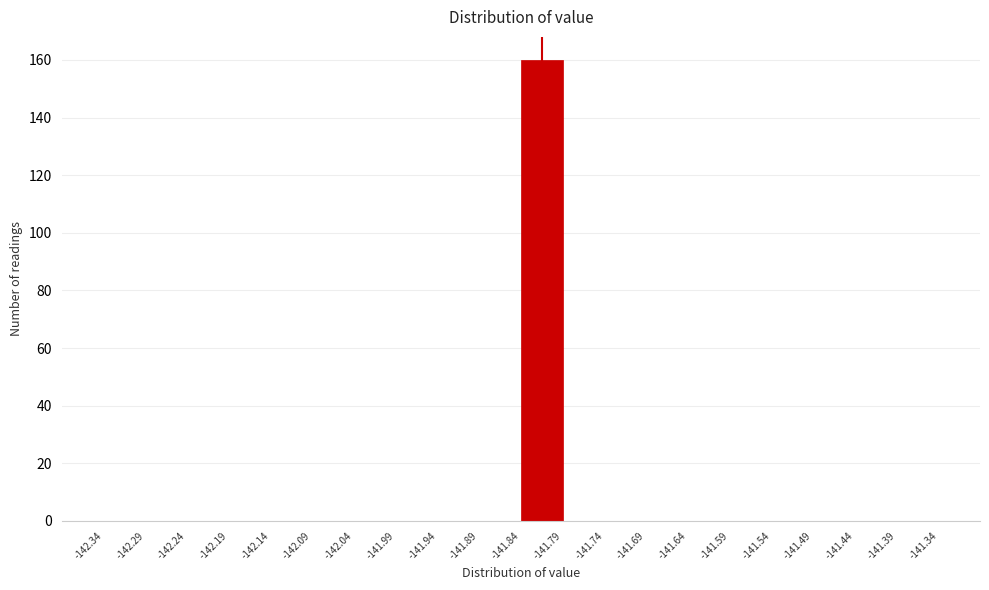

Reading left to right, list every bar in this chart as the range it spans on the x-axis followed by its height. The values are not printed on the chart, so give them approximately, as read against the axis.

-142.34 to -142.29: 0
-142.29 to -142.24: 0
-142.24 to -142.19: 0
-142.19 to -142.14: 0
-142.14 to -142.09: 0
-142.09 to -142.04: 0
-142.04 to -141.99: 0
-141.99 to -141.94: 0
-141.94 to -141.89: 0
-141.89 to -141.84: 0
-141.84 to -141.79: 160
-141.79 to -141.74: 0
-141.74 to -141.69: 0
-141.69 to -141.64: 0
-141.64 to -141.59: 0
-141.59 to -141.54: 0
-141.54 to -141.49: 0
-141.49 to -141.44: 0
-141.44 to -141.39: 0
-141.39 to -141.34: 0